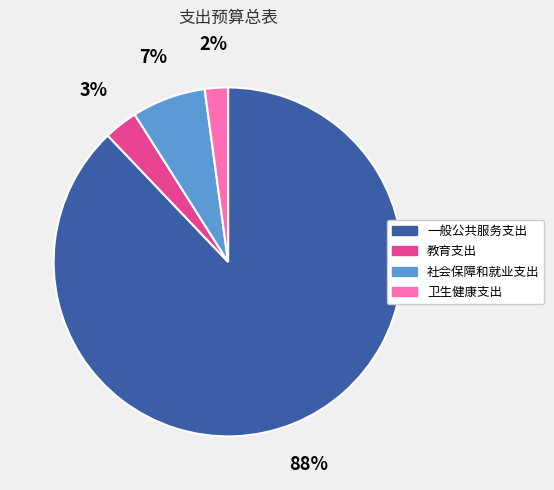

Which category has the smallest portion of the pie?

卫生健康支出